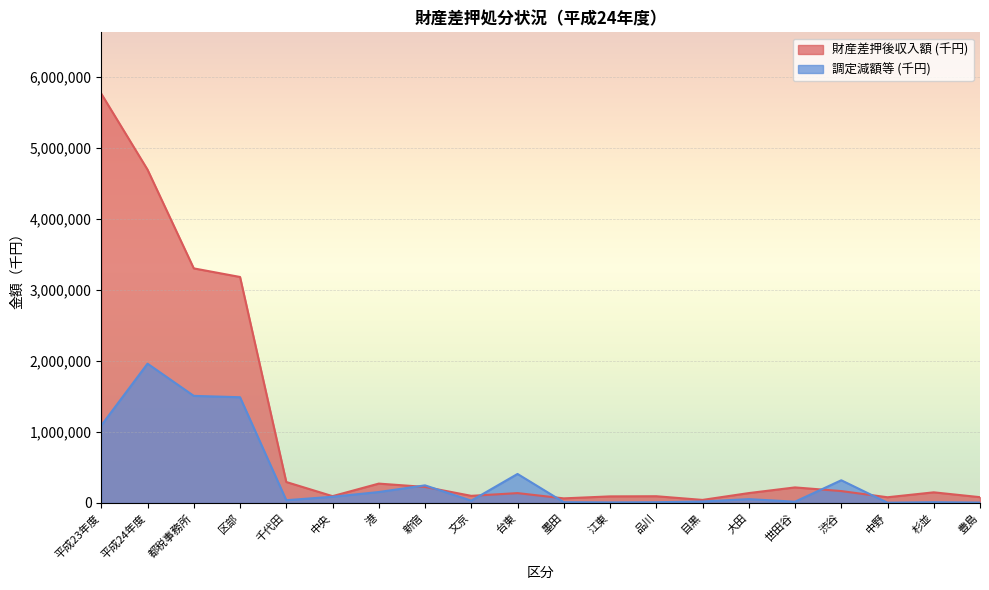

What is the average value of the 調定減額等 (千円) series?

374206